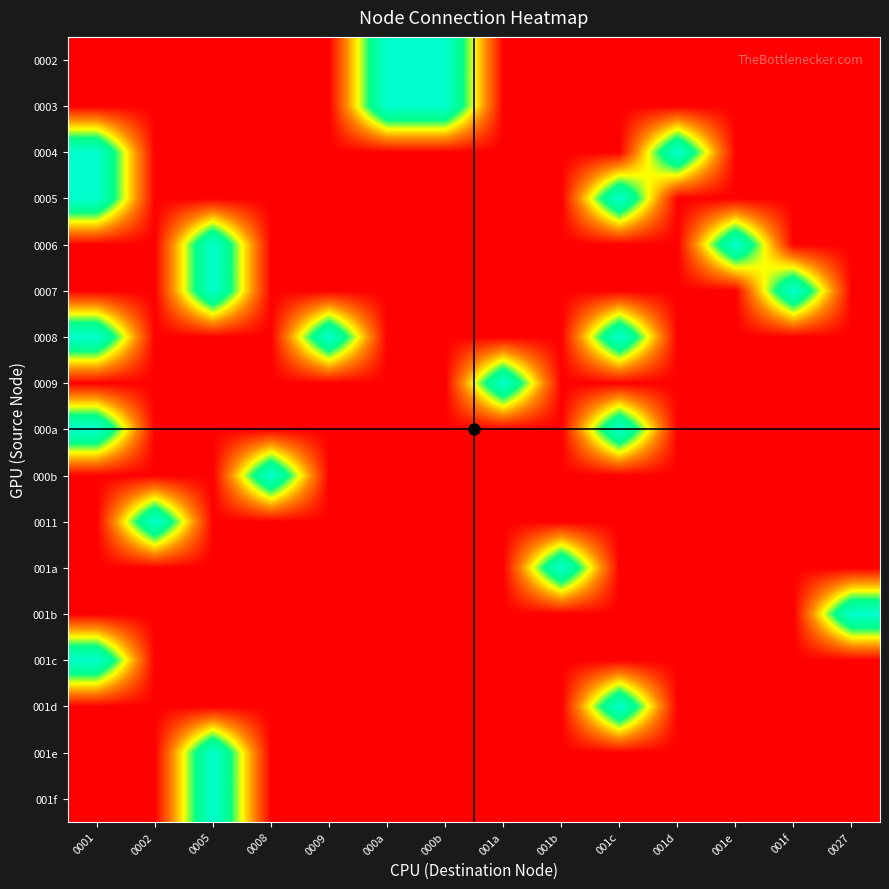

Reading left to right, transcribe all the data shown in this chart.

0002: 0001=0	0002=0	0005=0	0008=0	0009=0	000a=1	000b=1	001a=0	001b=0	001c=0	001d=0	001e=0	001f=0	0027=0
0003: 0001=0	0002=0	0005=0	0008=0	0009=0	000a=1	000b=1	001a=0	001b=0	001c=0	001d=0	001e=0	001f=0	0027=0
0004: 0001=1	0002=0	0005=0	0008=0	0009=0	000a=0	000b=0	001a=0	001b=0	001c=0	001d=1	001e=0	001f=0	0027=0
0005: 0001=1	0002=0	0005=0	0008=0	0009=0	000a=0	000b=0	001a=0	001b=0	001c=1	001d=0	001e=0	001f=0	0027=0
0006: 0001=0	0002=0	0005=1	0008=0	0009=0	000a=0	000b=0	001a=0	001b=0	001c=0	001d=0	001e=1	001f=0	0027=0
0007: 0001=0	0002=0	0005=1	0008=0	0009=0	000a=0	000b=0	001a=0	001b=0	001c=0	001d=0	001e=0	001f=1	0027=0
0008: 0001=1	0002=0	0005=0	0008=0	0009=1	000a=0	000b=0	001a=0	001b=0	001c=1	001d=0	001e=0	001f=0	0027=0
0009: 0001=0	0002=0	0005=0	0008=0	0009=0	000a=0	000b=0	001a=1	001b=0	001c=0	001d=0	001e=0	001f=0	0027=0
000a: 0001=1	0002=0	0005=0	0008=0	0009=0	000a=0	000b=0	001a=0	001b=0	001c=1	001d=0	001e=0	001f=0	0027=0
000b: 0001=0	0002=0	0005=0	0008=1	0009=0	000a=0	000b=0	001a=0	001b=0	001c=0	001d=0	001e=0	001f=0	0027=0
0011: 0001=0	0002=1	0005=0	0008=0	0009=0	000a=0	000b=0	001a=0	001b=0	001c=0	001d=0	001e=0	001f=0	0027=0
001a: 0001=0	0002=0	0005=0	0008=0	0009=0	000a=0	000b=0	001a=0	001b=1	001c=0	001d=0	001e=0	001f=0	0027=0
001b: 0001=0	0002=0	0005=0	0008=0	0009=0	000a=0	000b=0	001a=0	001b=0	001c=0	001d=0	001e=0	001f=0	0027=1
001c: 0001=1	0002=0	0005=0	0008=0	0009=0	000a=0	000b=0	001a=0	001b=0	001c=0	001d=0	001e=0	001f=0	0027=0
001d: 0001=0	0002=0	0005=0	0008=0	0009=0	000a=0	000b=0	001a=0	001b=0	001c=1	001d=0	001e=0	001f=0	0027=0
001e: 0001=0	0002=0	0005=1	0008=0	0009=0	000a=0	000b=0	001a=0	001b=0	001c=0	001d=0	001e=0	001f=0	0027=0
001f: 0001=0	0002=0	0005=1	0008=0	0009=0	000a=0	000b=0	001a=0	001b=0	001c=0	001d=0	001e=0	001f=0	0027=0